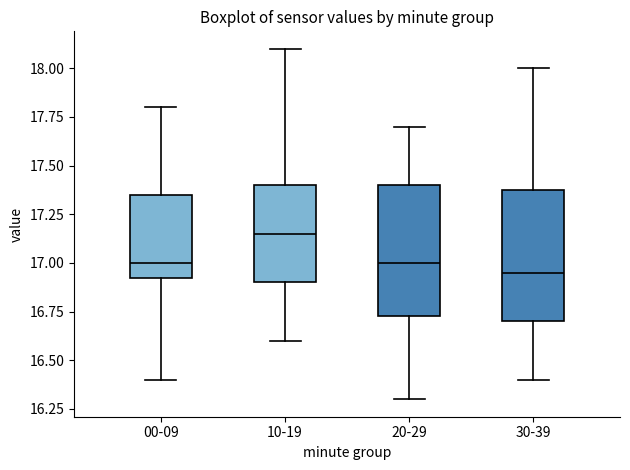

Reading left to right, read every box against the y-axis: the position of its median line, the range the box covers, and the ends of its whiskers. The values are not printed on the chart, so give them approximately, as read against the axis.

00-09: median 17.00, box 16.95 to 17.35, whiskers 16.40 to 17.80
10-19: median 17.15, box 16.90 to 17.40, whiskers 16.60 to 18.10
20-29: median 17.00, box 16.75 to 17.40, whiskers 16.30 to 17.70
30-39: median 16.95, box 16.70 to 17.40, whiskers 16.40 to 18.00